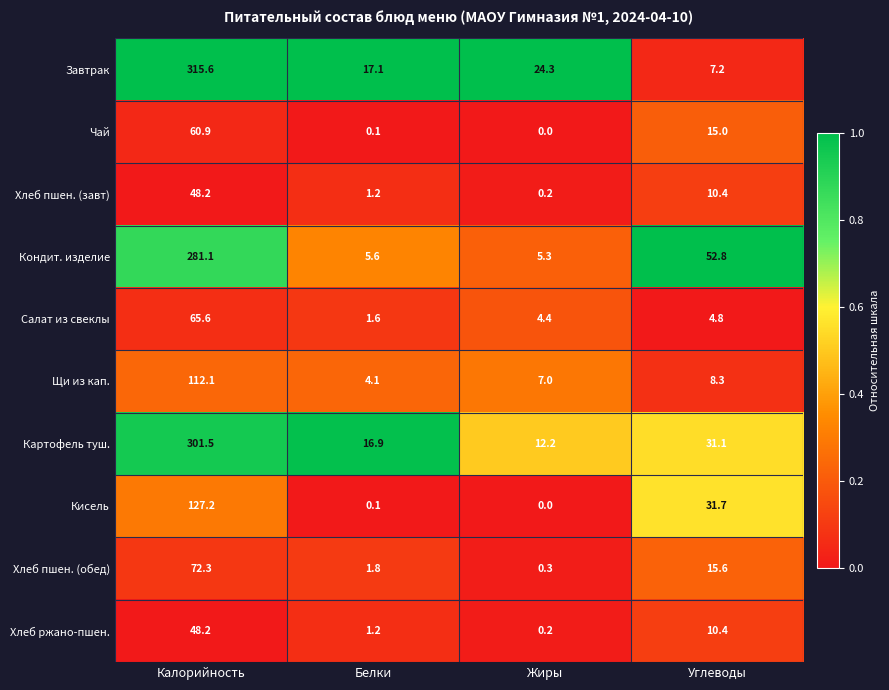

The Чай series shows 0.1 at Белки. True or false?

True